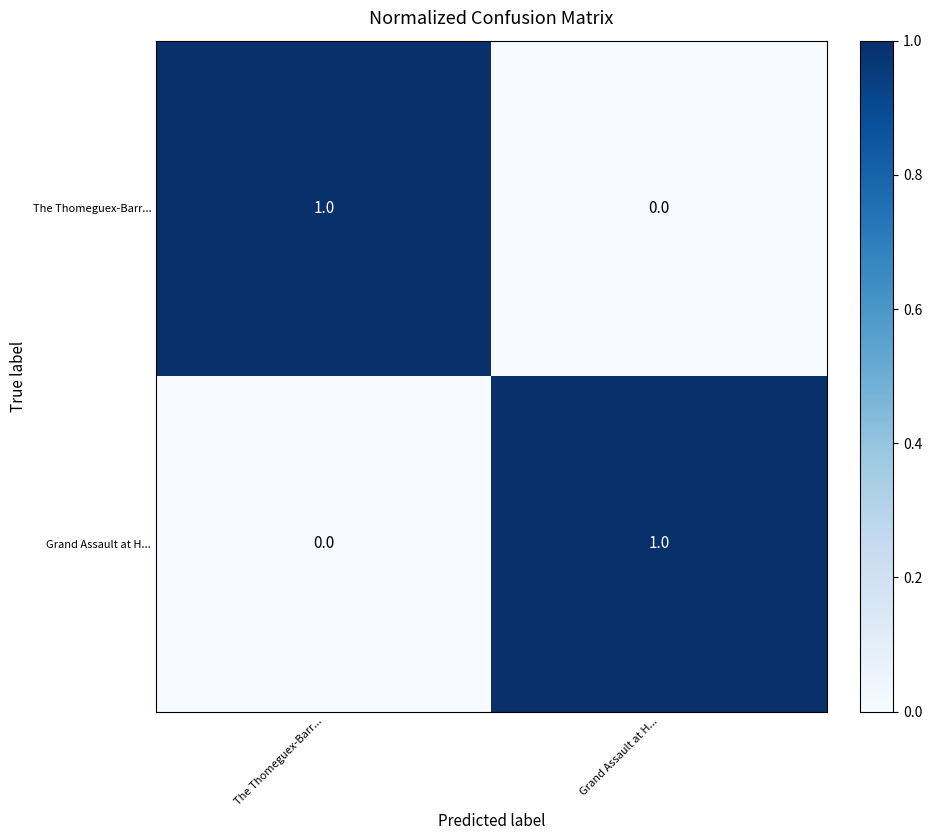

The The Thomeguex-Barr... series shows 0 at Grand Assault at H.... True or false?

True